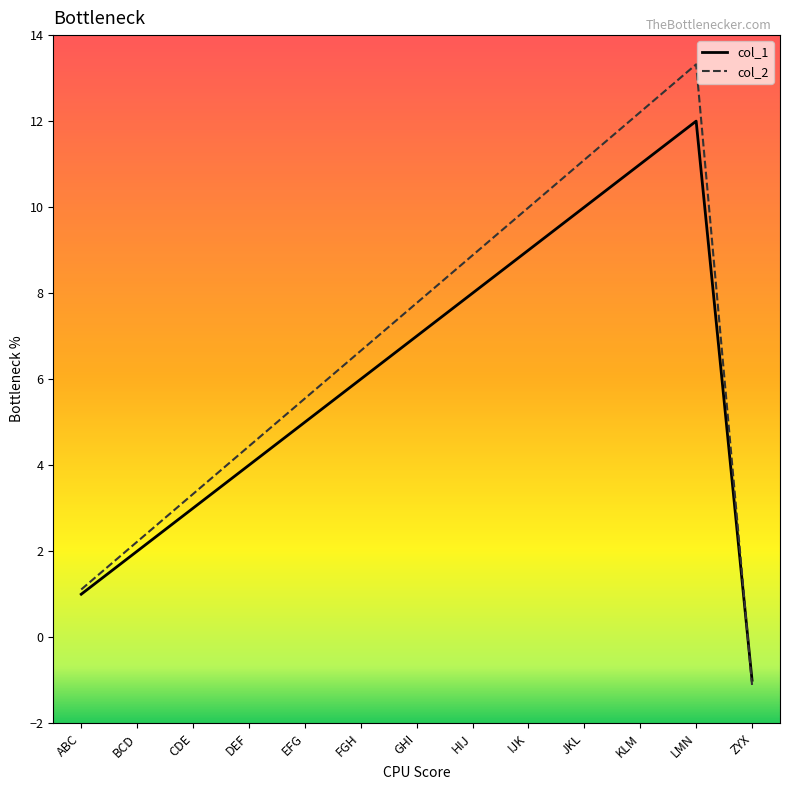

Which series has the widest spread of values?

col_2